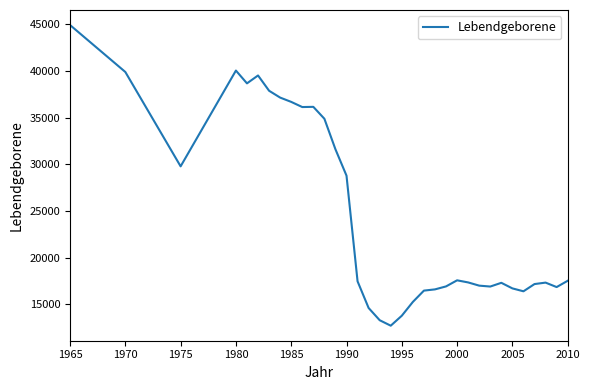

What is the minimum value shown in the chart?

12721